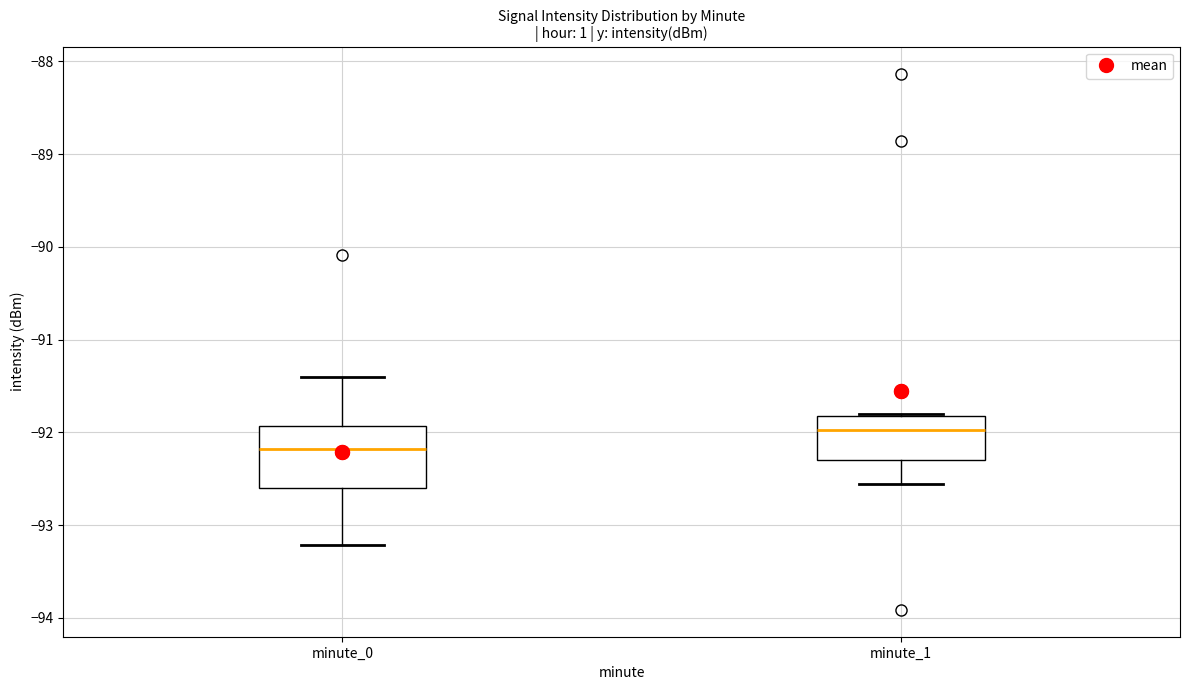

Reading left to right, read every box against the y-axis: the position of its median line, the range the box covers, and the ends of its whiskers. The values are not printed on the chart, so give them approximately, as read against the axis.

minute_0: median -92.2, box -92.6 to -91.9, whiskers -93.2 to -91.4
minute_1: median -92.0, box -92.3 to -91.8, whiskers -92.6 to -91.8